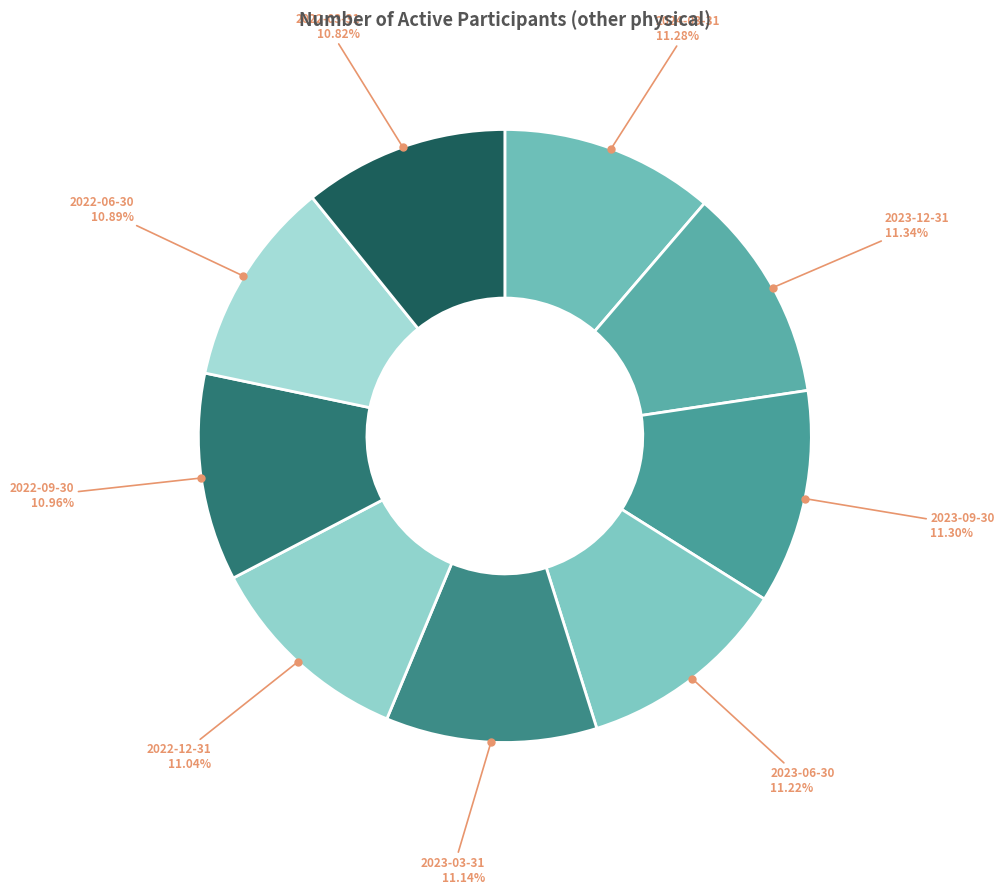

Which category has the biggest portion of the pie?

2023-12-31